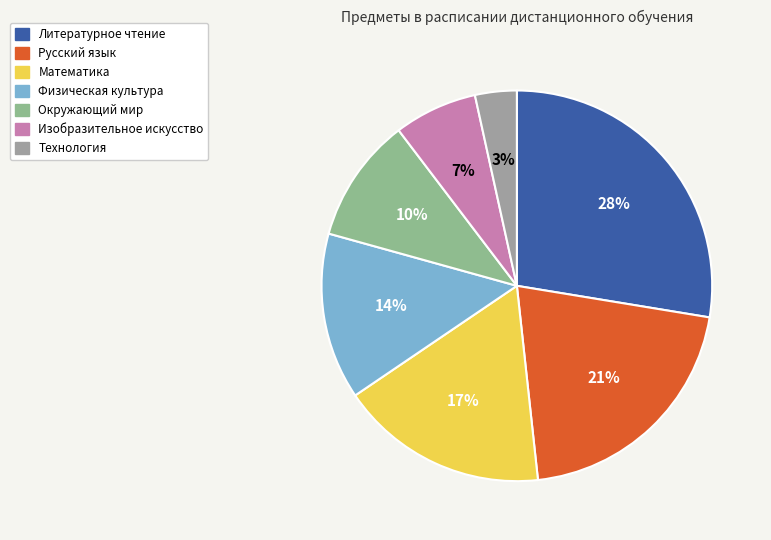

Do Литературное чтение and Технология together represent more than half of the pie?

No